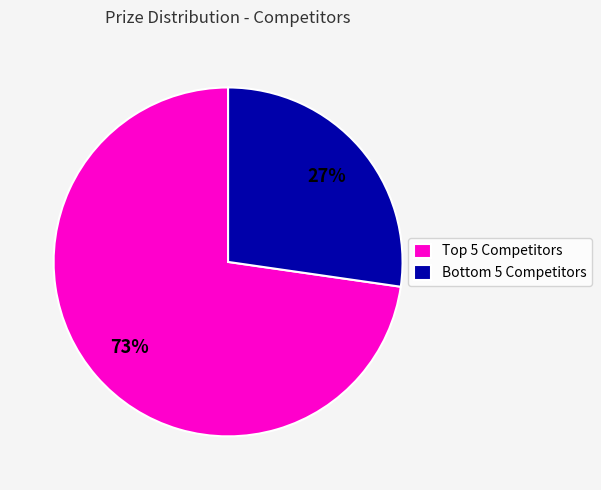

To the nearest percent, what is the average slice percentage?

50%